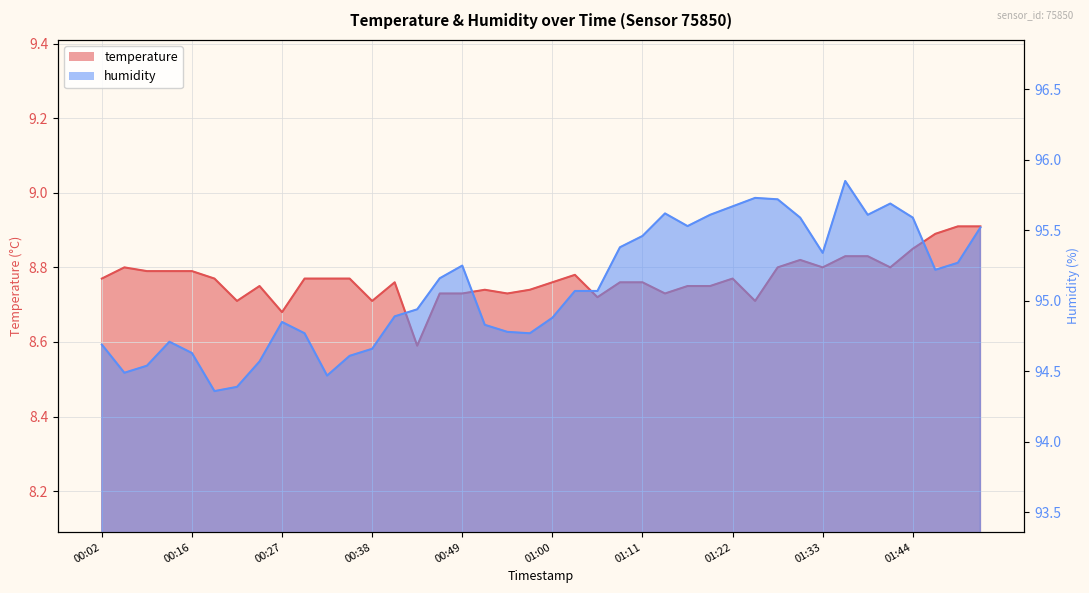

Reading left to right, what are all the values shown in this chart?

temperature: 00:02=8.8	00:07=8.8	00:10=8.8	00:13=8.8	00:16=8.8	00:18=8.8	00:21=8.7	00:24=8.8	00:27=8.7	00:29=8.8	00:32=8.8	00:35=8.8	00:38=8.7	00:40=8.8	00:43=8.6	00:46=8.7	00:49=8.7	00:51=8.7	00:54=8.7	00:57=8.7	01:00=8.8	01:02=8.8	01:05=8.7	01:08=8.8	01:11=8.8	01:13=8.7	01:16=8.8	01:19=8.8	01:22=8.8	01:24=8.7	01:27=8.8	01:30=8.8	01:33=8.8	01:35=8.8	01:38=8.8	01:41=8.8	01:44=8.8	01:50=8.9	01:53=8.9	01:55=8.9
humidity: 00:02=94.7	00:07=94.5	00:10=94.5	00:13=94.7	00:16=94.6	00:18=94.4	00:21=94.4	00:24=94.6	00:27=94.8	00:29=94.8	00:32=94.5	00:35=94.6	00:38=94.7	00:40=94.9	00:43=94.9	00:46=95.2	00:49=95.2	00:51=94.8	00:54=94.8	00:57=94.8	01:00=94.9	01:02=95.1	01:05=95.1	01:08=95.4	01:11=95.5	01:13=95.6	01:16=95.5	01:19=95.6	01:22=95.7	01:24=95.7	01:27=95.7	01:30=95.6	01:33=95.3	01:35=95.8	01:38=95.6	01:41=95.7	01:44=95.6	01:50=95.2	01:53=95.3	01:55=95.5